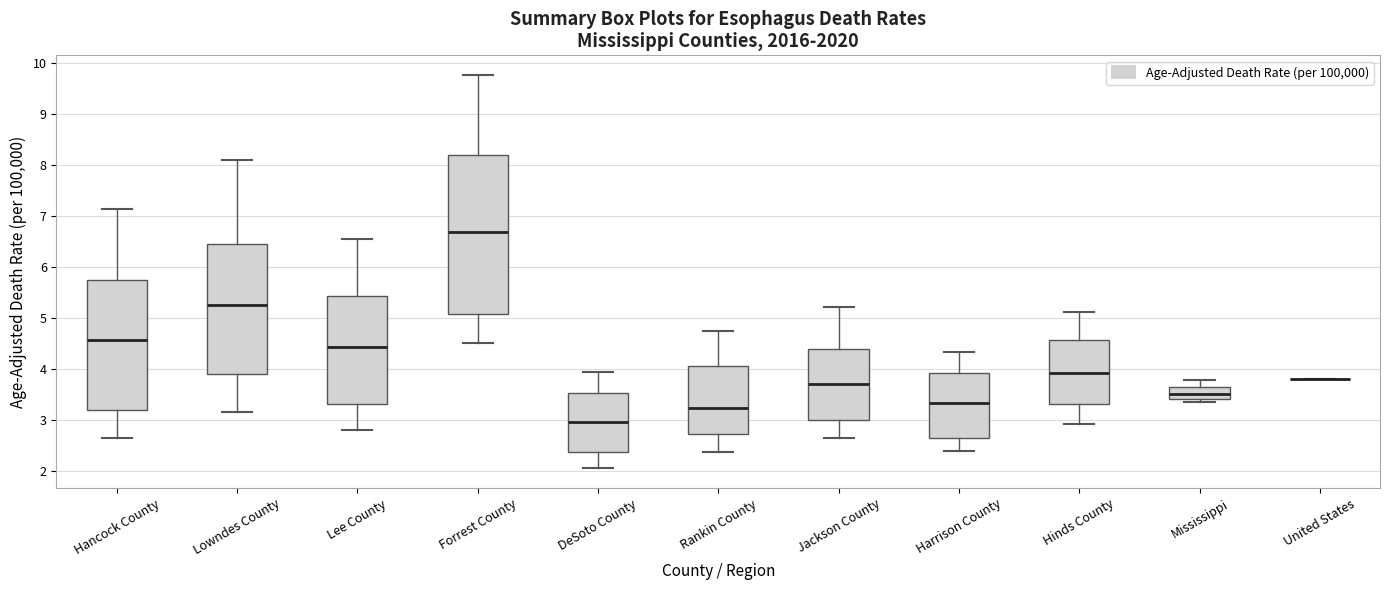

Reading left to right, transcribe this box plot: for each box, give where its median line is, the range the box spans, and where its two whiskers end, as read against the y-axis. The values are not printed on the chart, so give them approximately, as read against the axis.

Hancock County: median 4.6, box 3.2 to 5.7, whiskers 2.6 to 7.1
Lowndes County: median 5.3, box 3.9 to 6.5, whiskers 3.2 to 8.1
Lee County: median 4.4, box 3.3 to 5.4, whiskers 2.8 to 6.6
Forrest County: median 6.7, box 5.1 to 8.2, whiskers 4.5 to 9.8
DeSoto County: median 3.0, box 2.4 to 3.5, whiskers 2.0 to 3.9
Rankin County: median 3.2, box 2.7 to 4.1, whiskers 2.4 to 4.7
Jackson County: median 3.7, box 3.0 to 4.4, whiskers 2.6 to 5.2
Harrison County: median 3.3, box 2.6 to 3.9, whiskers 2.4 to 4.3
Hinds County: median 3.9, box 3.3 to 4.6, whiskers 2.9 to 5.1
Mississippi: median 3.5, box 3.4 to 3.6, whiskers 3.4 (just below the box's lower edge) to 3.8
United States: box collapsed to a line at 3.8, whiskers 3.8 to 3.8